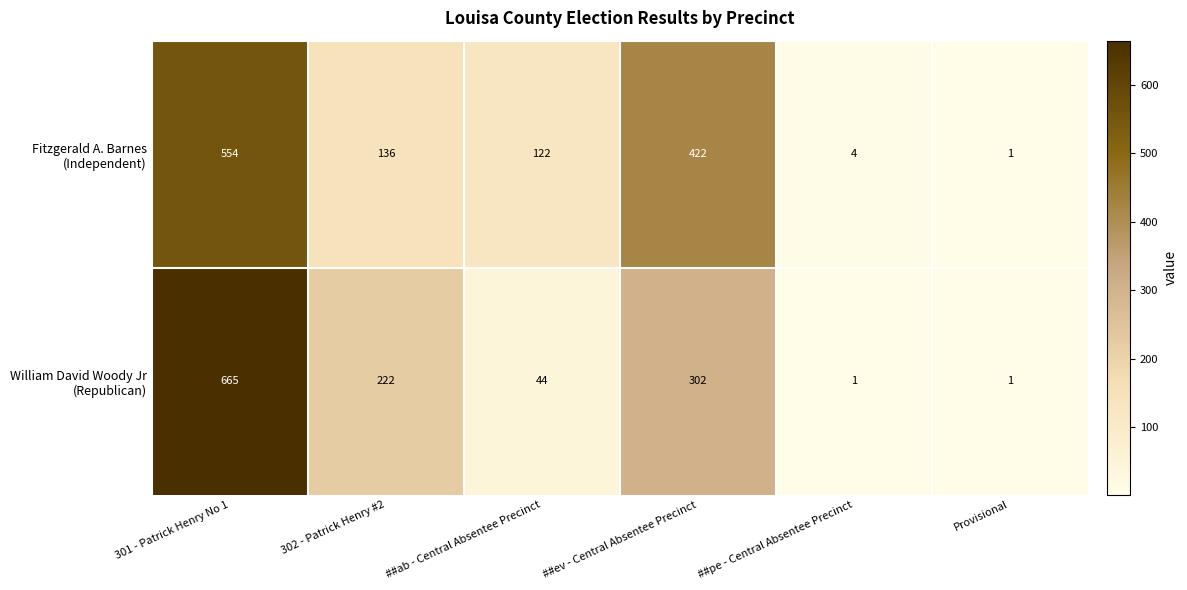

What is the spread (max minus min) of values at ##pe - Central Absentee Precinct?

3